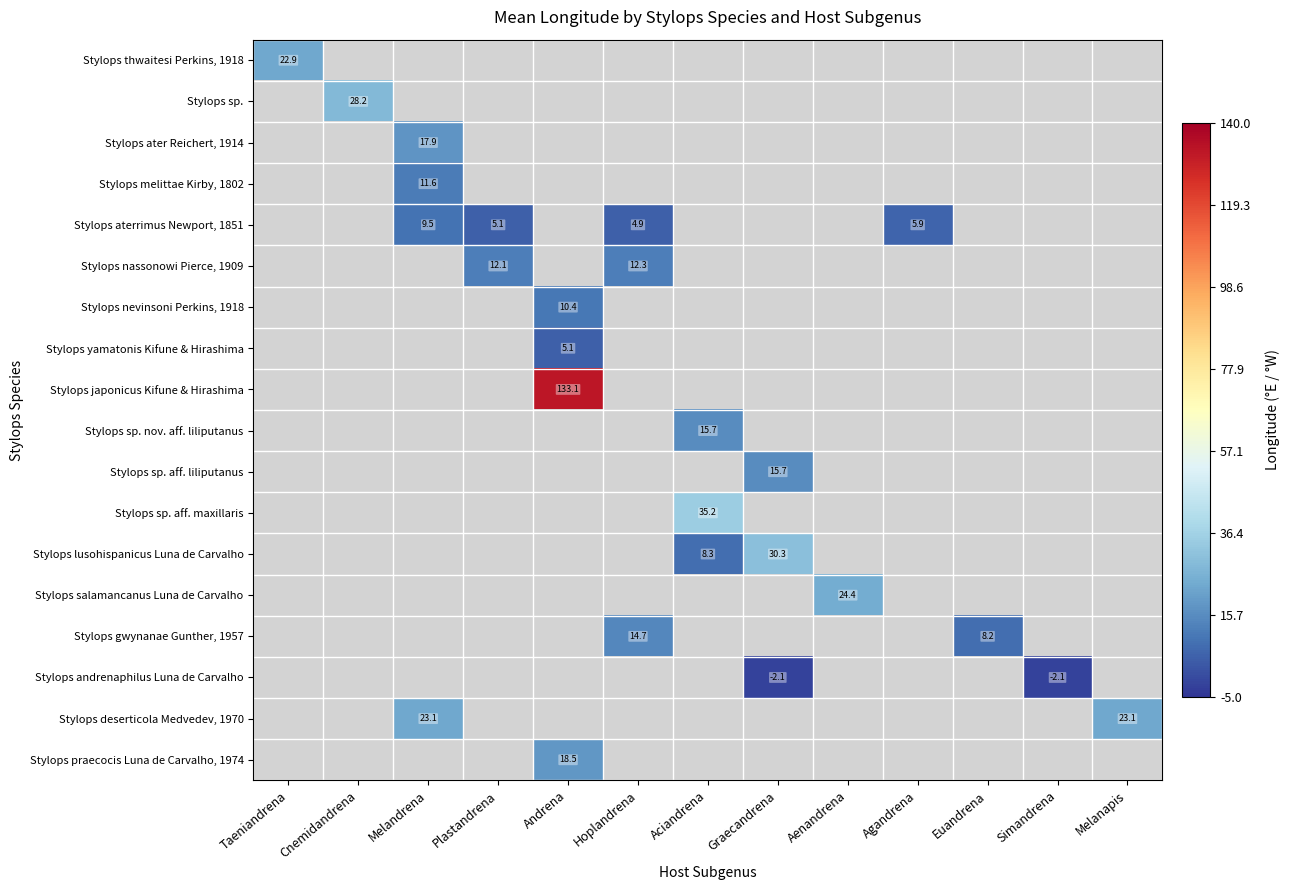

Count the number of data series in this chart.

18